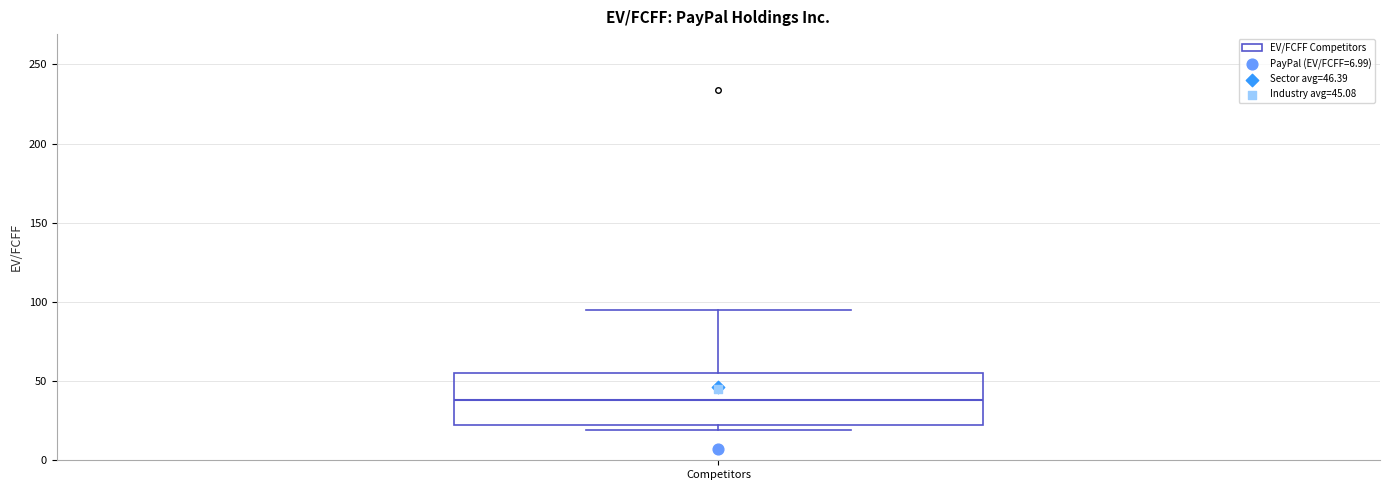

Where is the upper edge of the box for Competitors on the y-axis? The values are not printed on the chart, so give them approximately, as read against the axis.

55